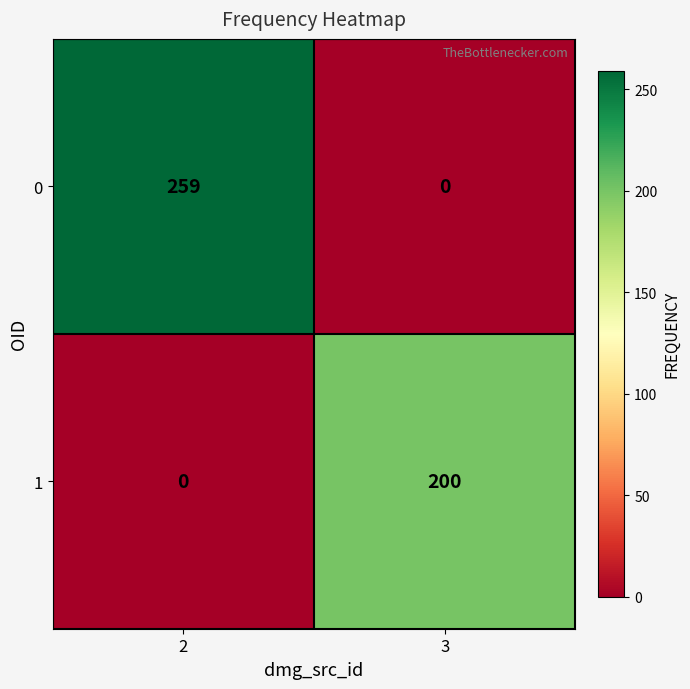

Reading left to right, extract all data points from this chart.

0: 259	0
1: 0	200